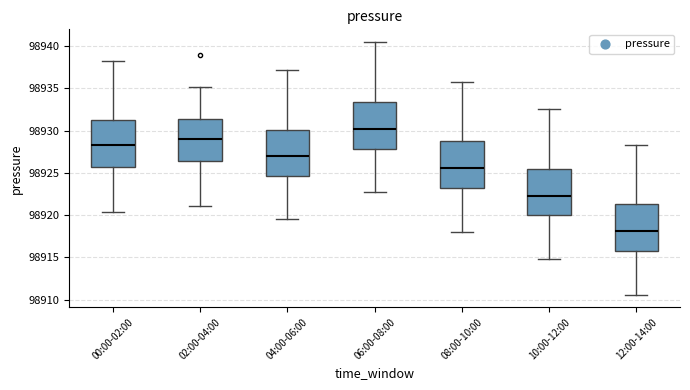

Where is the lower edge of the box for 08:00-10:00 on the y-axis? The values are not printed on the chart, so give them approximately, as read against the axis.

98923.0